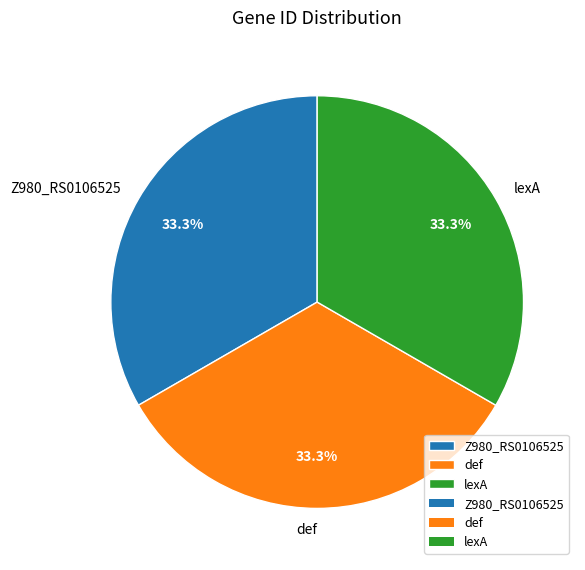

What is the ratio of the value at lexA to the value at def?

1.0